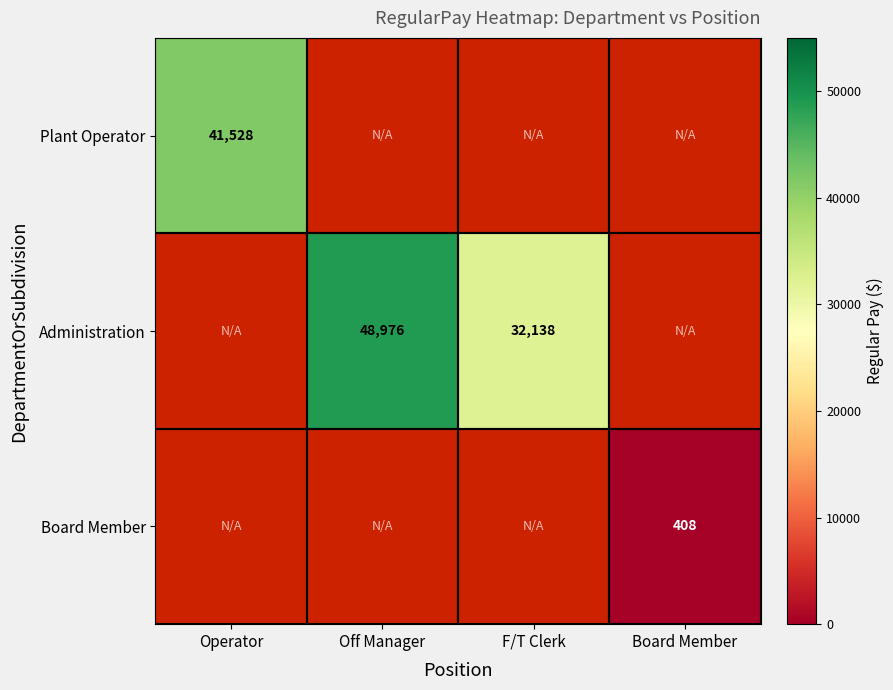

Is it true that Administration equals 44332 at F/T Clerk?

False